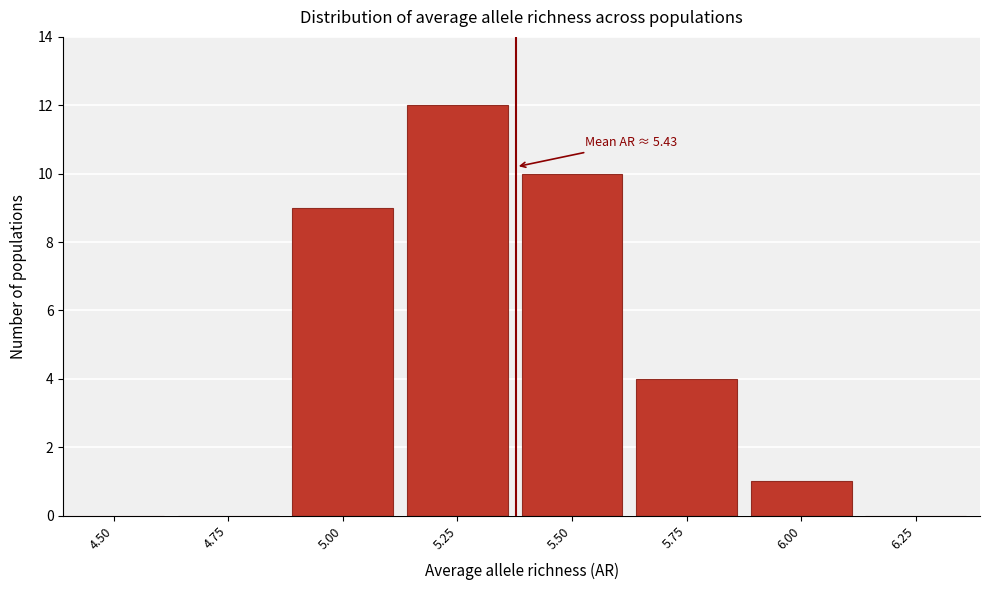

Reading left to right, extract all data points from this chart.

4.50=0	4.75=0	5.00=9	5.25=12	5.50=10	5.75=4	6.00=1	6.25=0